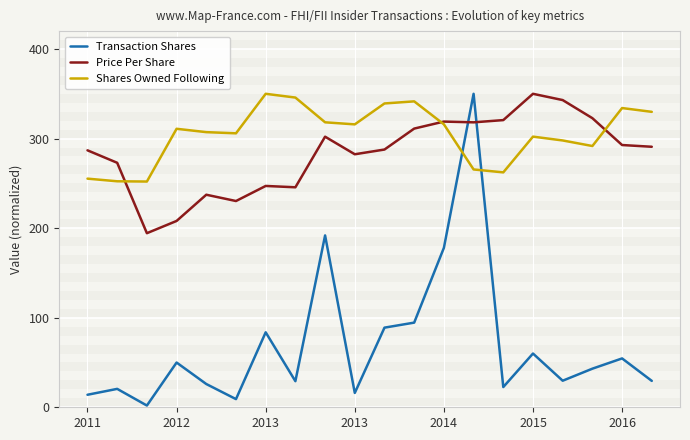

How many times do Price Per Share and Transaction Shares cross each other?

2